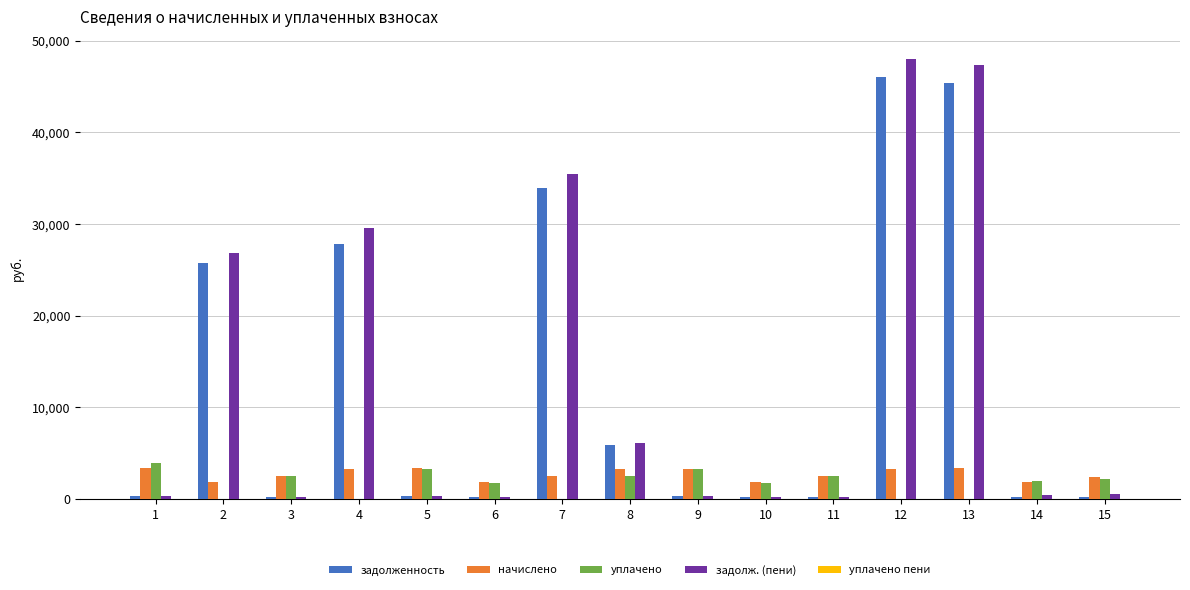

What is the average value of the задолж. (пени) series?

13091.3